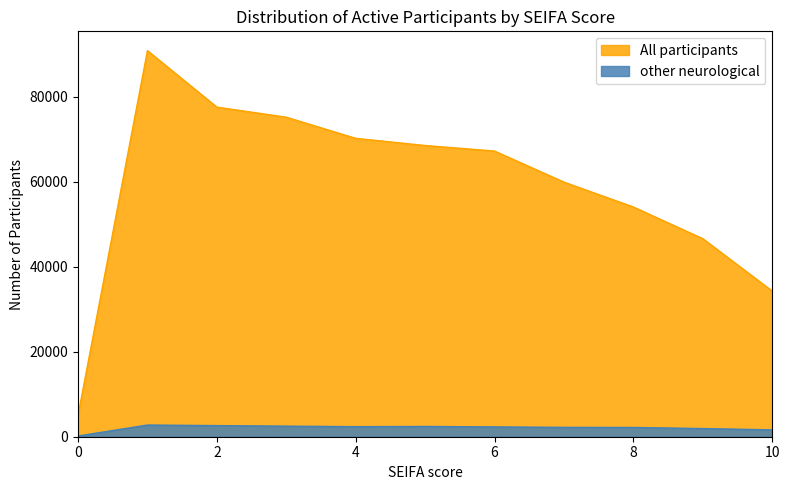

At which category is the sum across all series the highest?

1